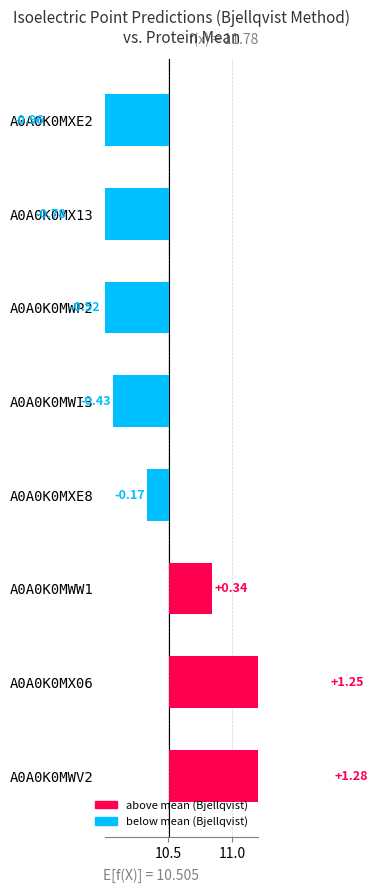

True or false: the data shows 0.4 at A0A0K0MWV2.

False